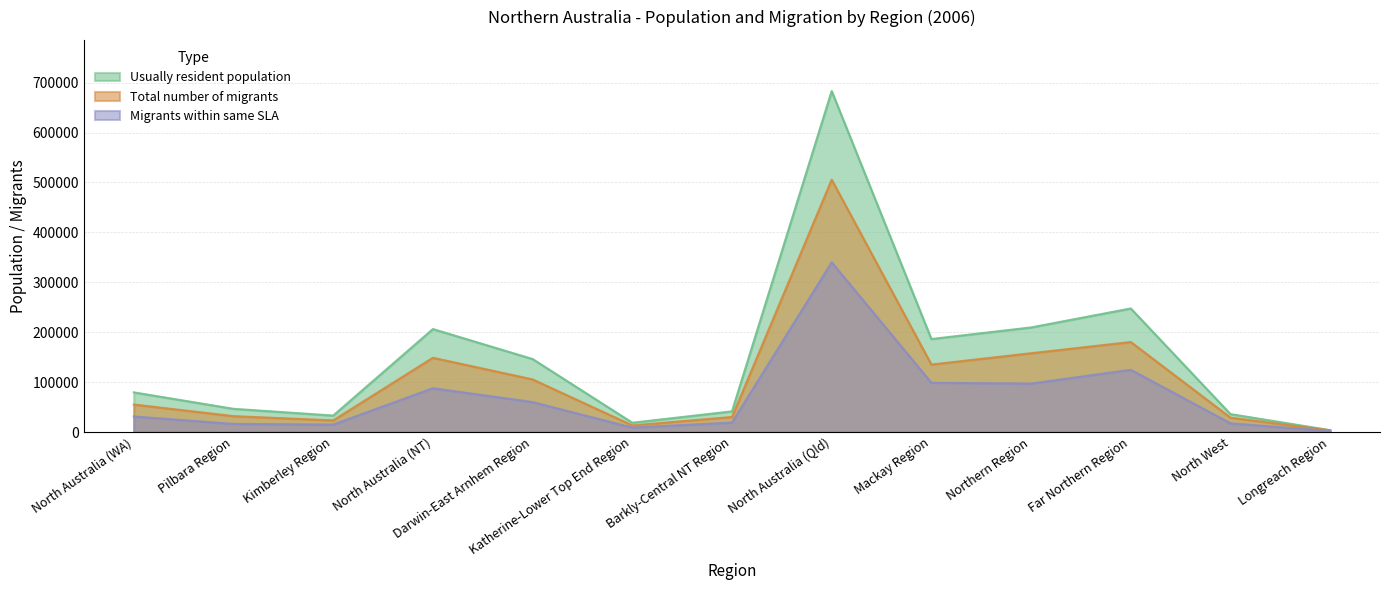

The Migrants within same SLA series shows 814 at Longreach Region. True or false?

False